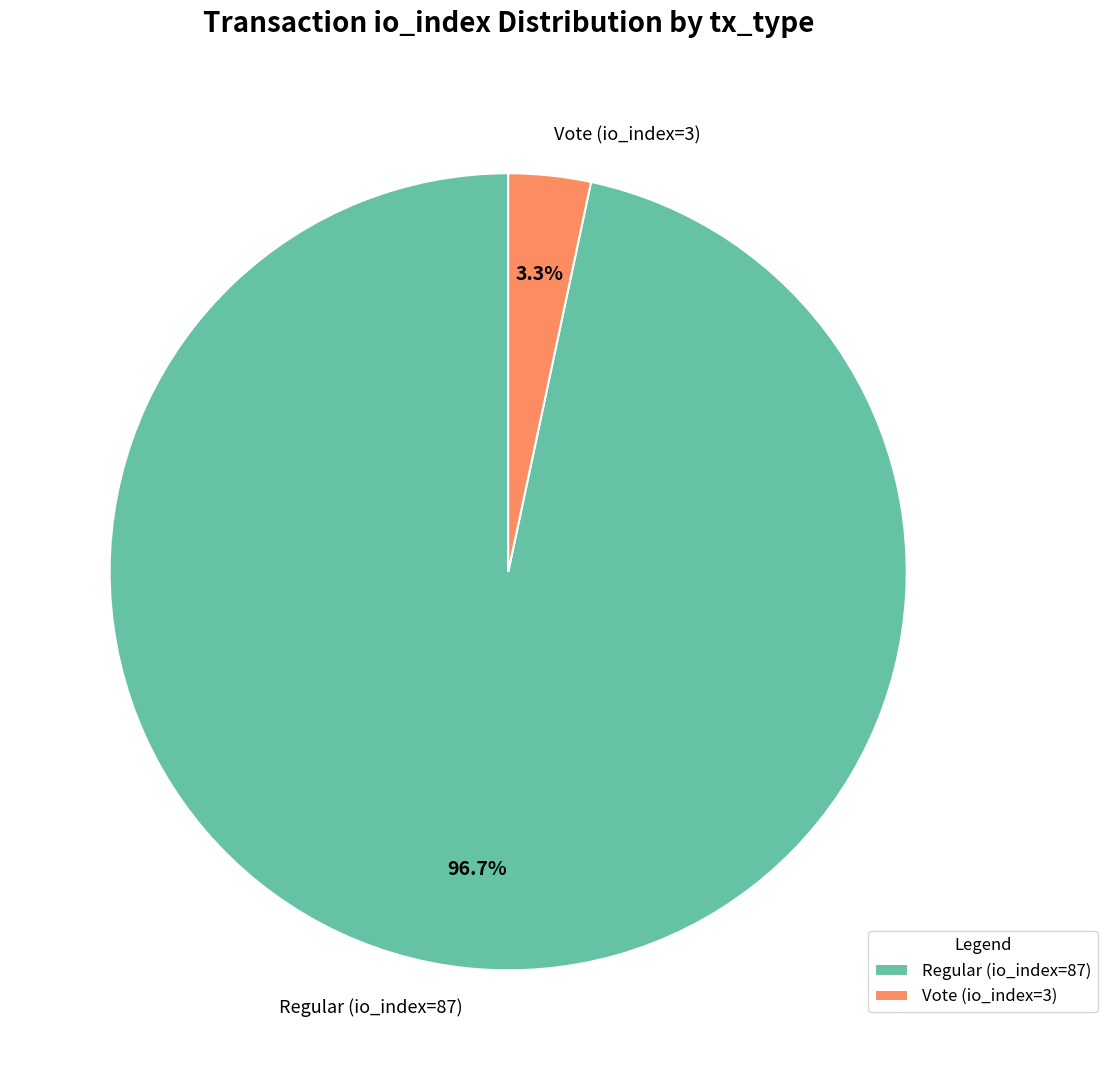

What percentage is the Vote (io_index=3) slice, to the nearest percent?

3%